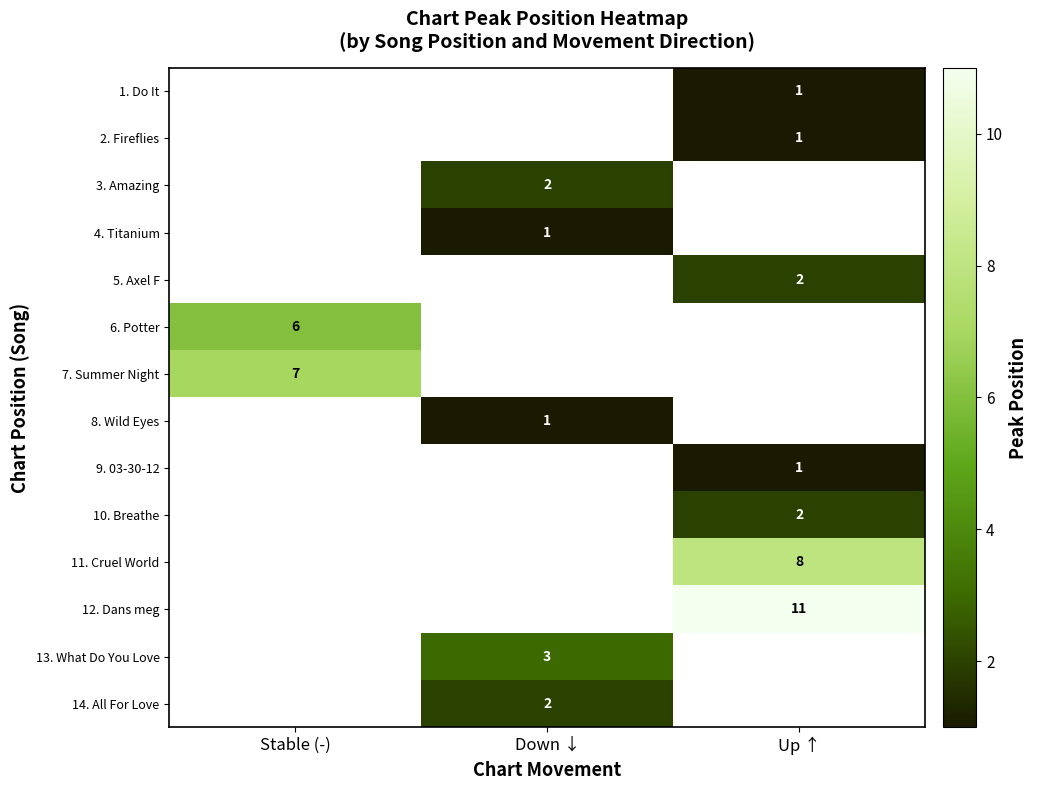

True or false: 5. Axel F has a value of 1 at Up ↑.

False